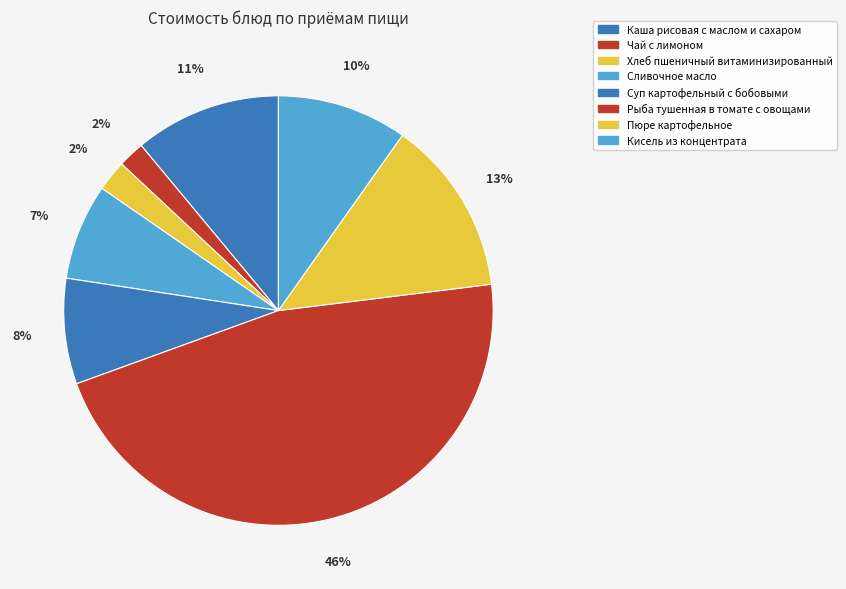

The Рыба тушенная в томате с овощами slice represents 56% of the pie. True or false?

False